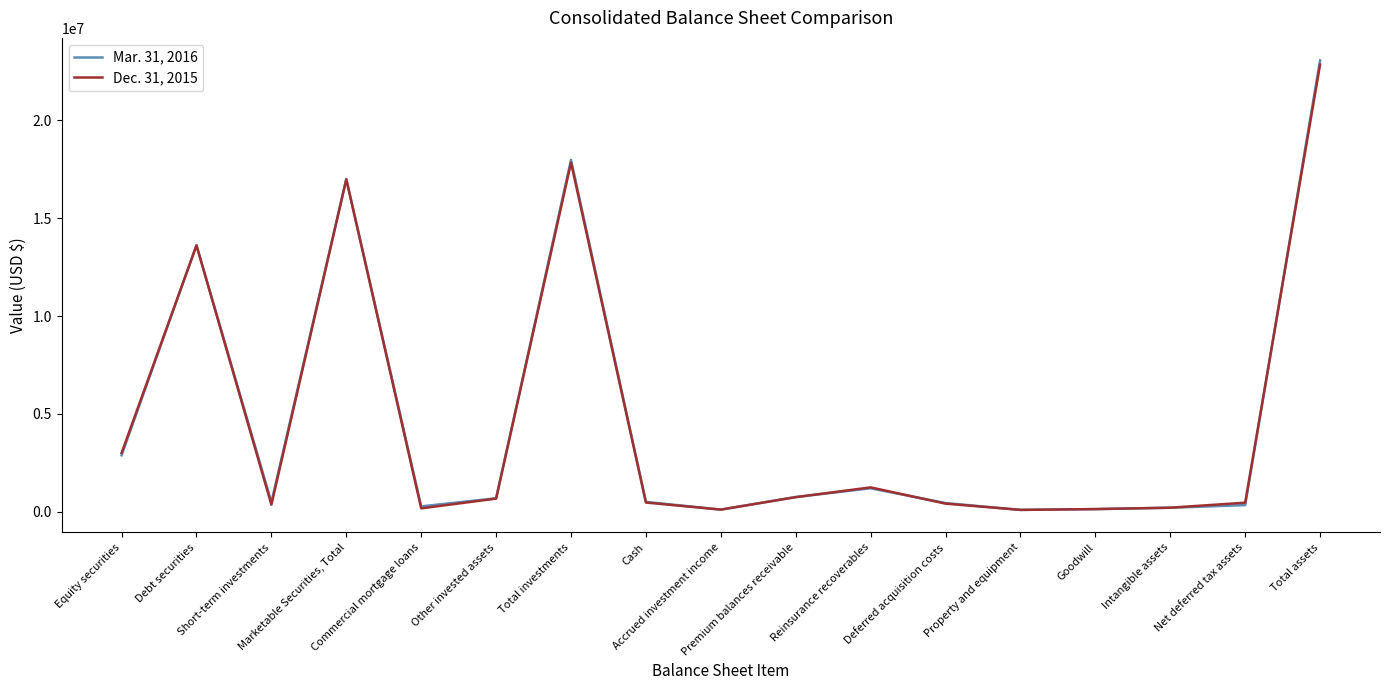

What are all the series names shown in the legend?

Mar. 31, 2016, Dec. 31, 2015